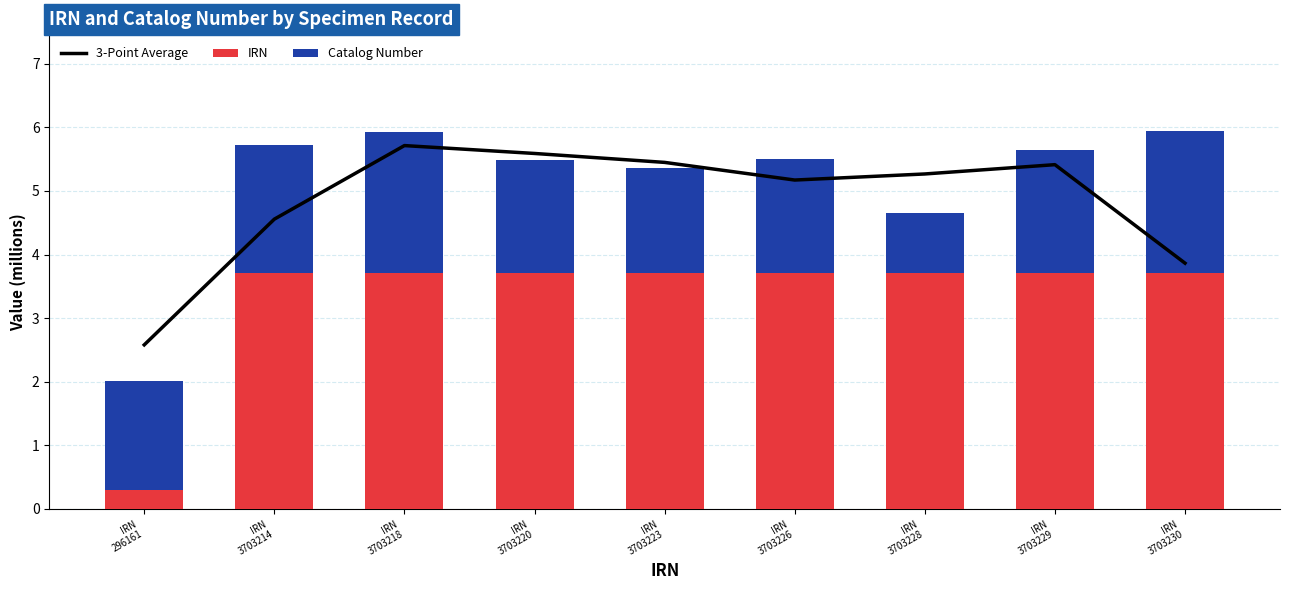

Reading left to right, extract all data points from this chart.

3-Point Average: IRN
296161=2.6	IRN
3703214=4.6	IRN
3703218=5.7	IRN
3703220=5.6	IRN
3703223=5.4	IRN
3703226=5.2	IRN
3703228=5.3	IRN
3703229=5.4	IRN
3703230=3.9
IRN: IRN
296161=0.3	IRN
3703214=3.7	IRN
3703218=3.7	IRN
3703220=3.7	IRN
3703223=3.7	IRN
3703226=3.7	IRN
3703228=3.7	IRN
3703229=3.7	IRN
3703230=3.7
Catalog Number: IRN
296161=1.7	IRN
3703214=2.0	IRN
3703218=2.2	IRN
3703220=1.8	IRN
3703223=1.7	IRN
3703226=1.8	IRN
3703228=0.9	IRN
3703229=1.9	IRN
3703230=2.2